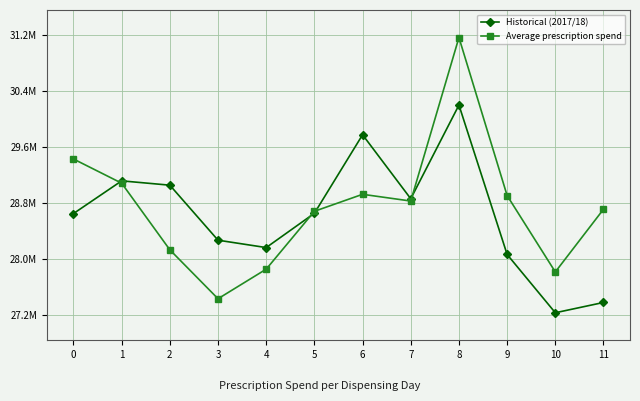

Is it true that Historical (2017/18) equals 8873137.7 at 11?

False